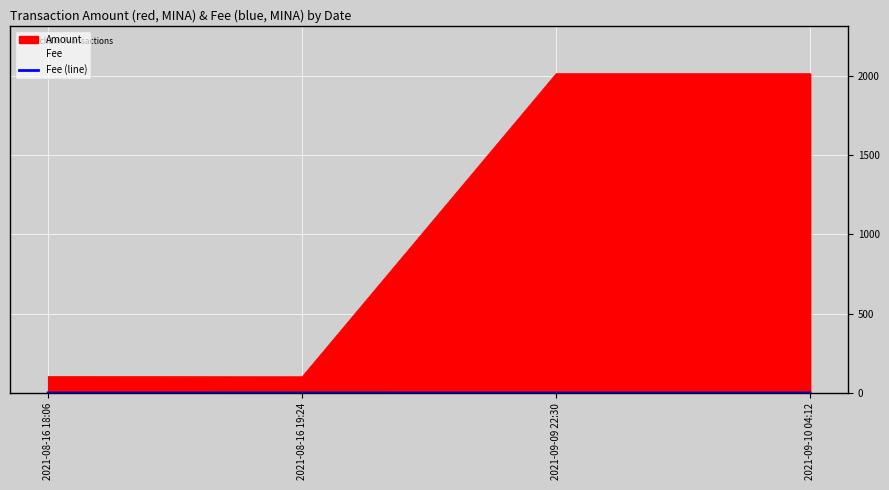

What is the label of the 1st point from the left?

2021-08-16 18:06